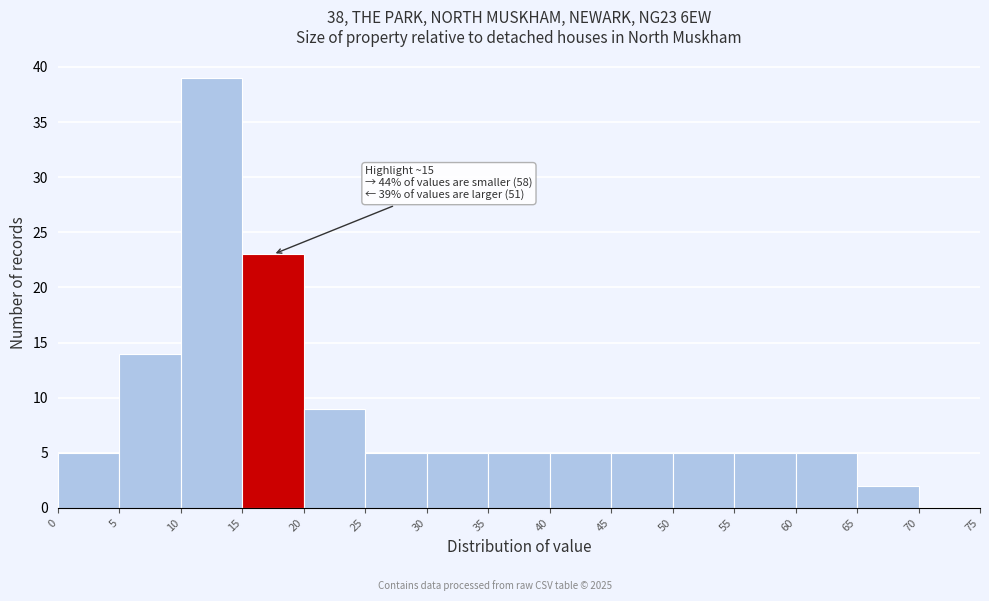

Which range on the x-axis has the tallest bar?

10 to 15